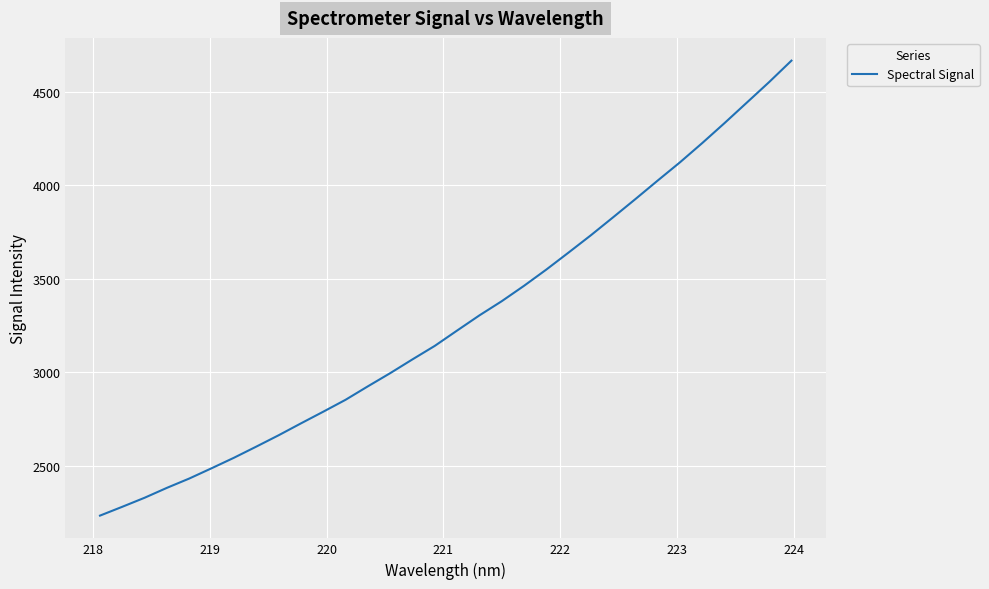

What is the maximum value shown in the chart?

4667.4